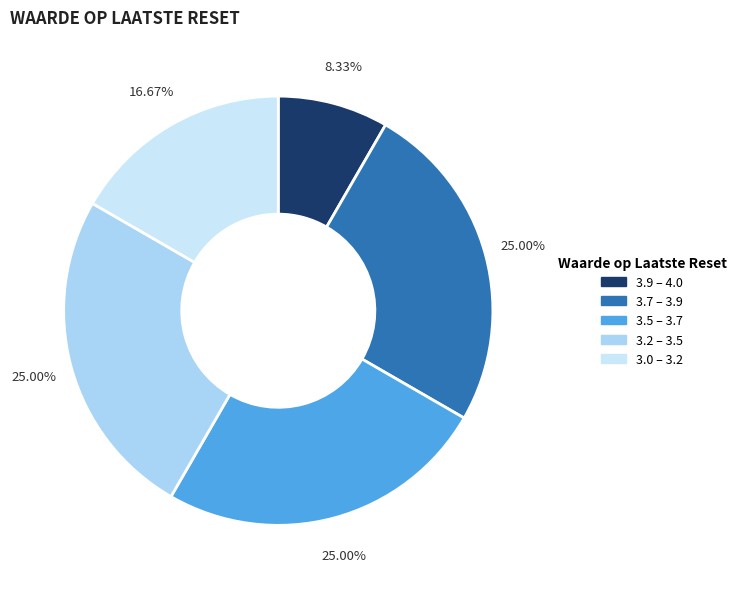

To the nearest percent, what is the average slice percentage?

20%